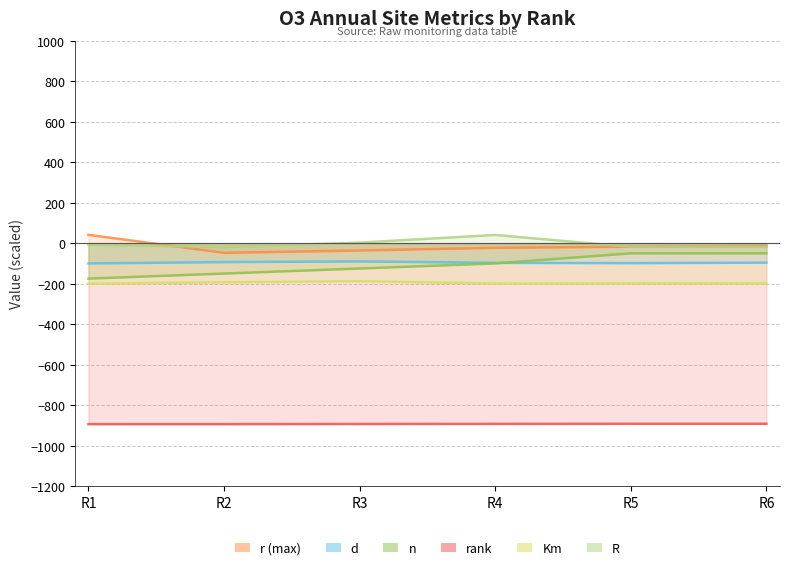

True or false: Km and n intersect in this chart.

False